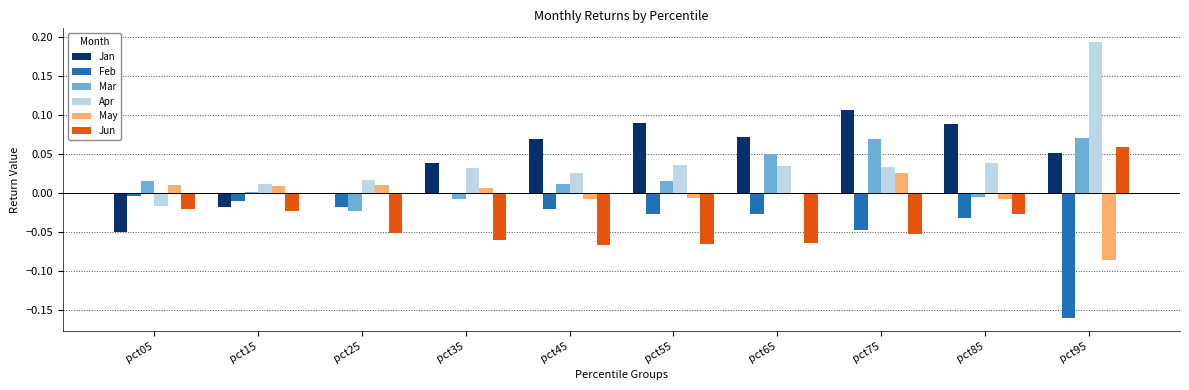

How many groups of bars are there?

10